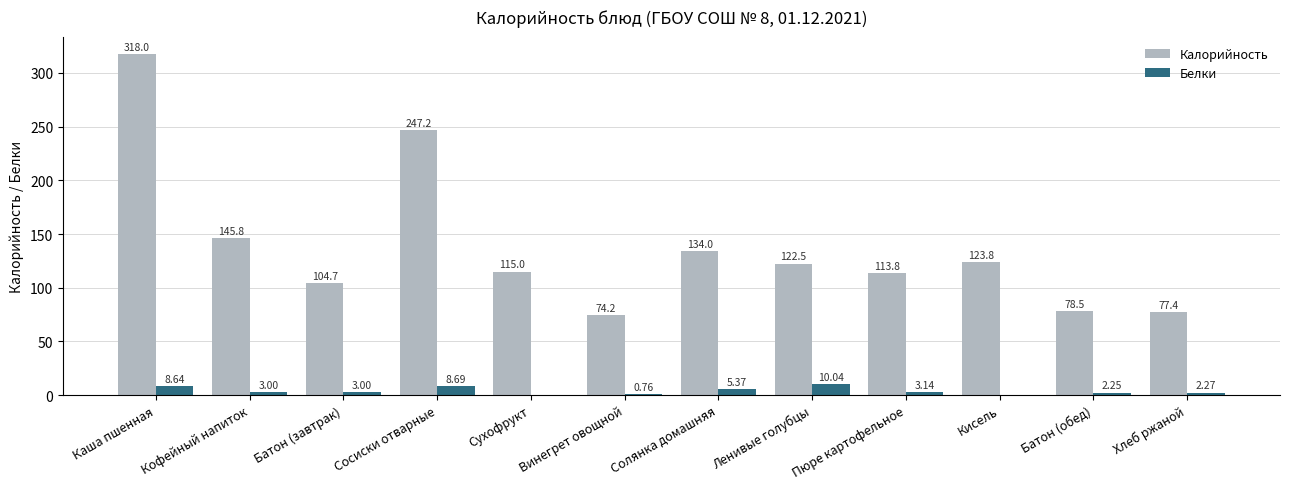

How many groups of bars are there?

12